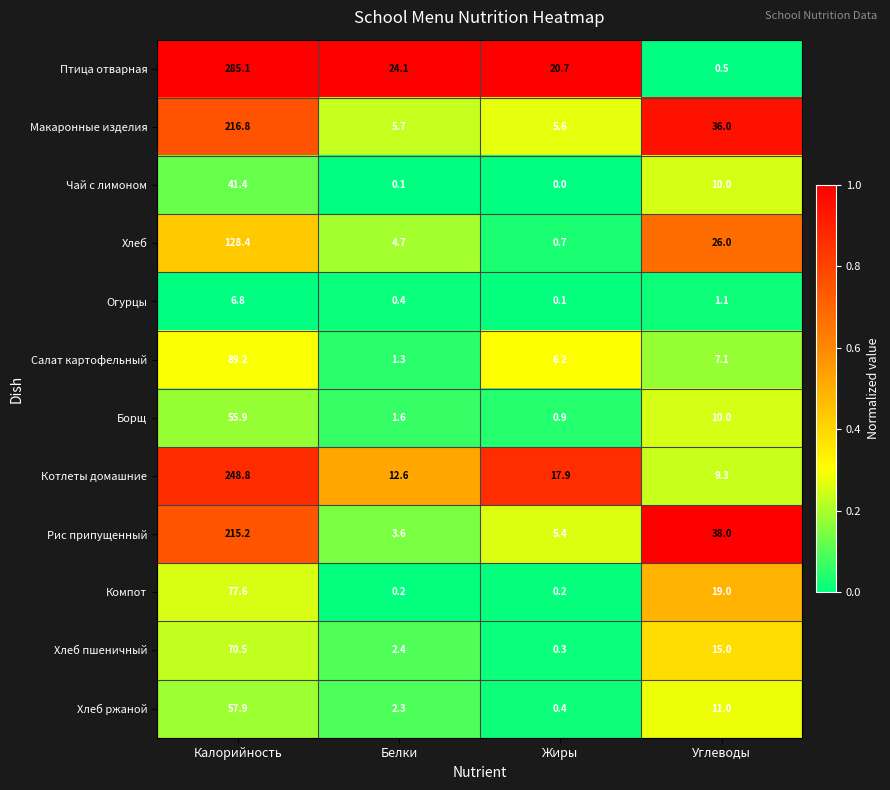

True or false: Хлеб has a value of 177.4 at Калорийность.

False